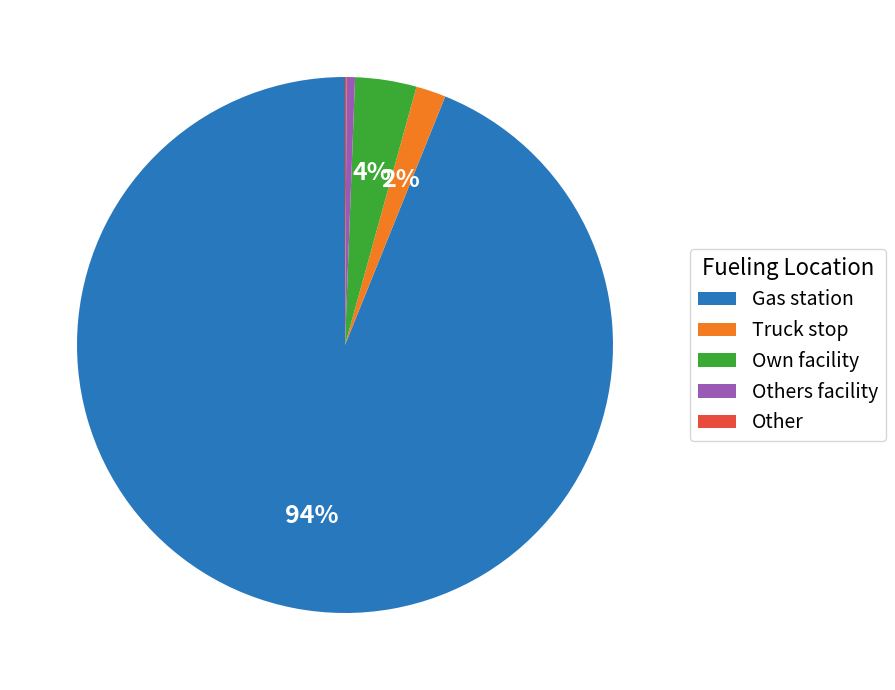

Which category has the biggest portion of the pie?

Gas station